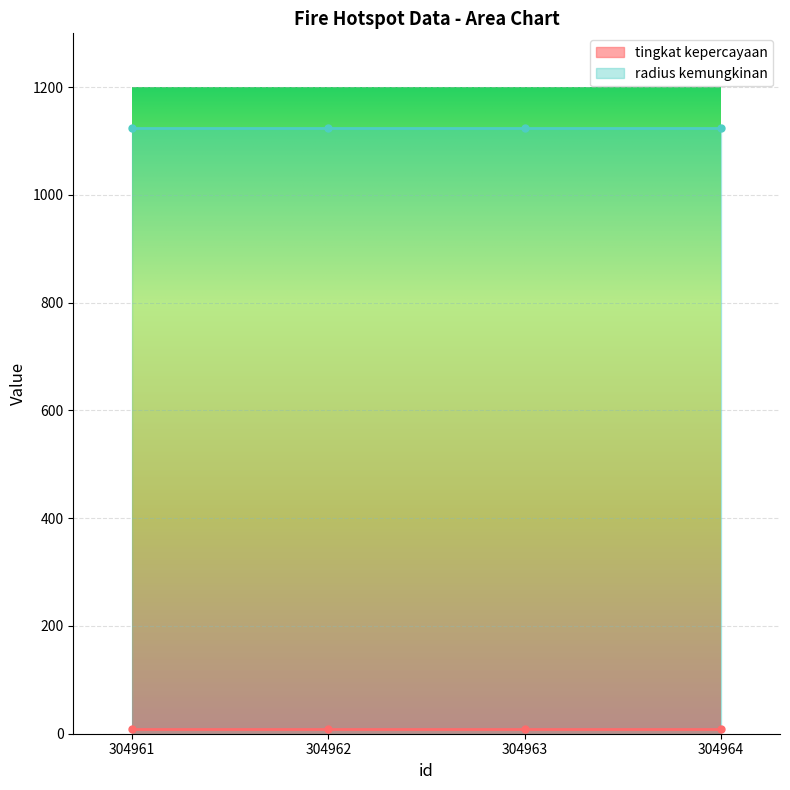

What value does the tingkat kepercayaan series have at 304962?

8